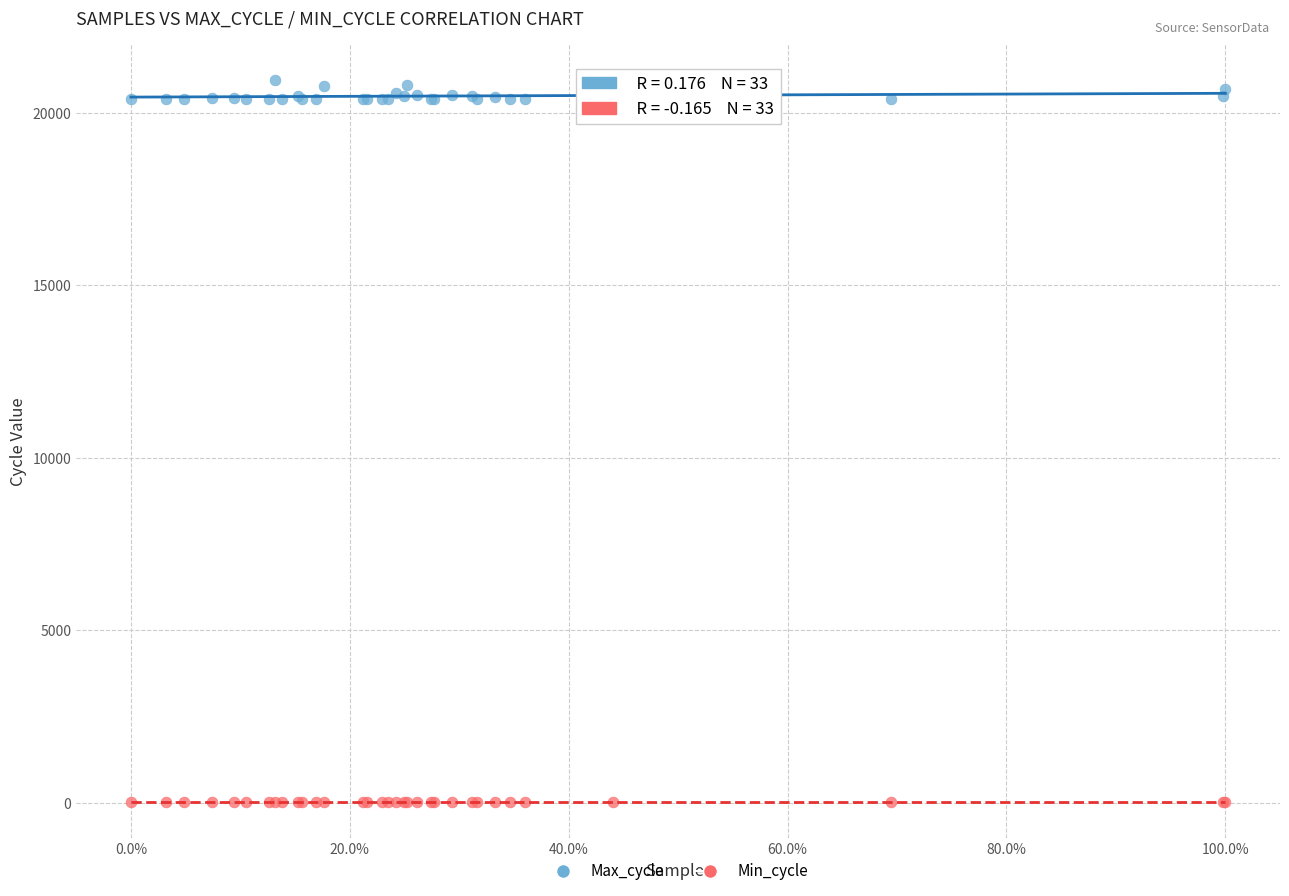

Which series reaches the minimum Y coordinate?

Min_cycle